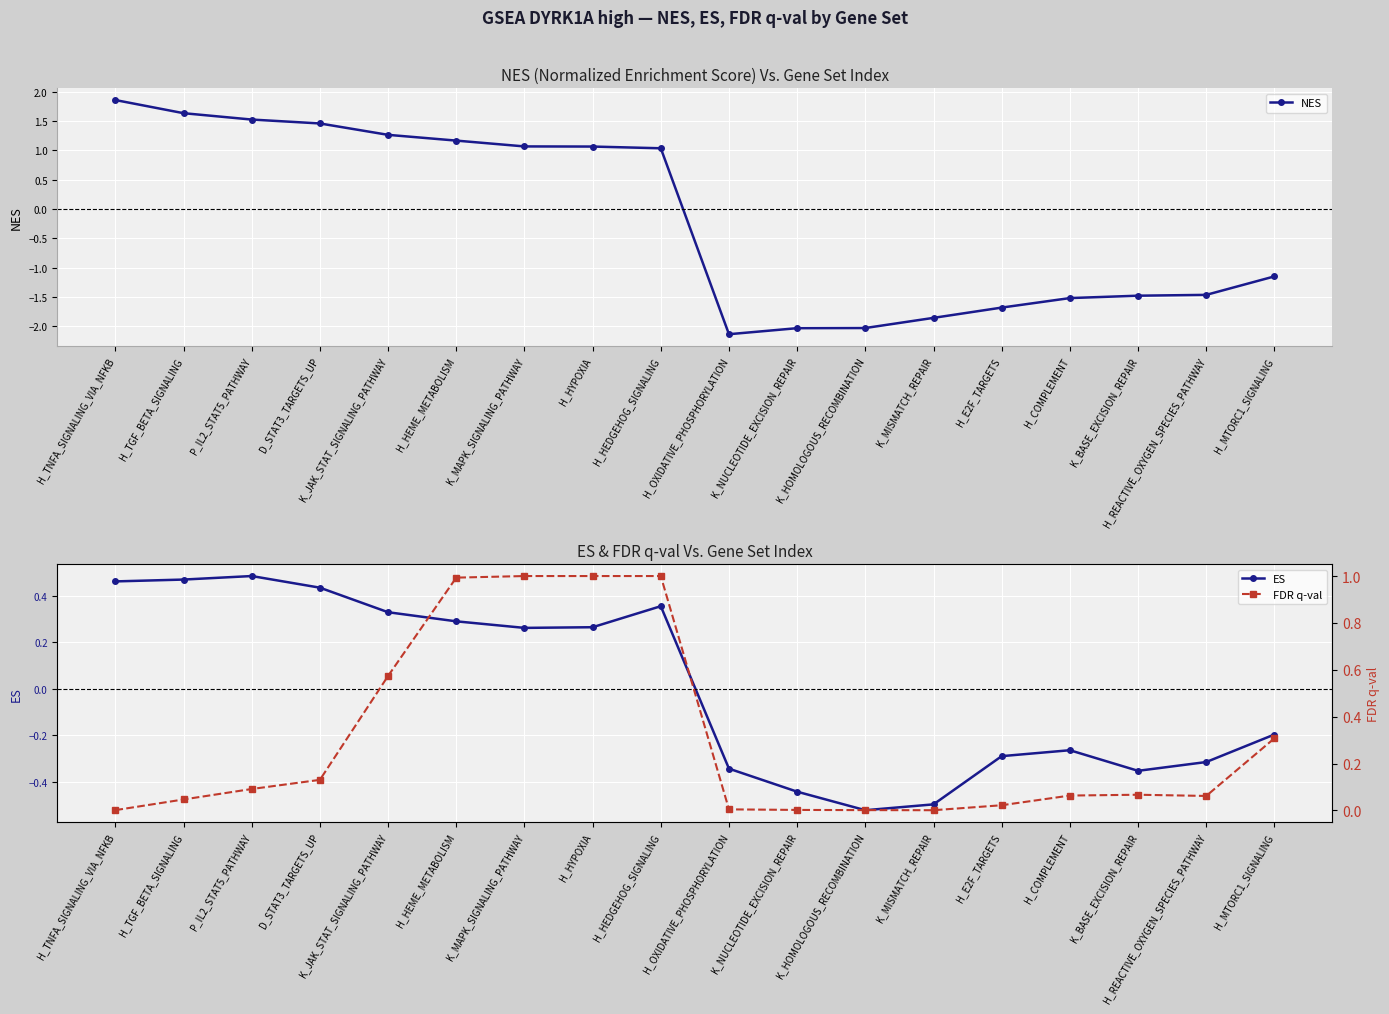

Which series ends up on top after the final intersection of ES and FDR q-val?

FDR q-val